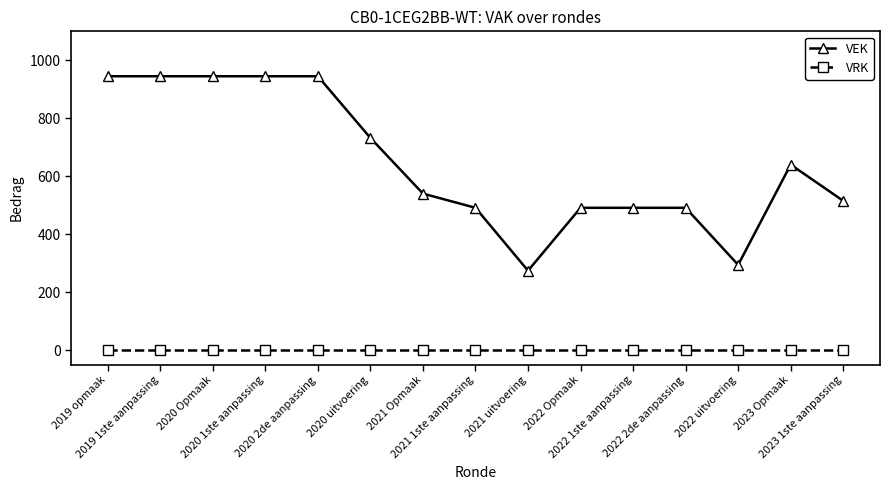

True or false: VEK and VRK cross at least once.

False